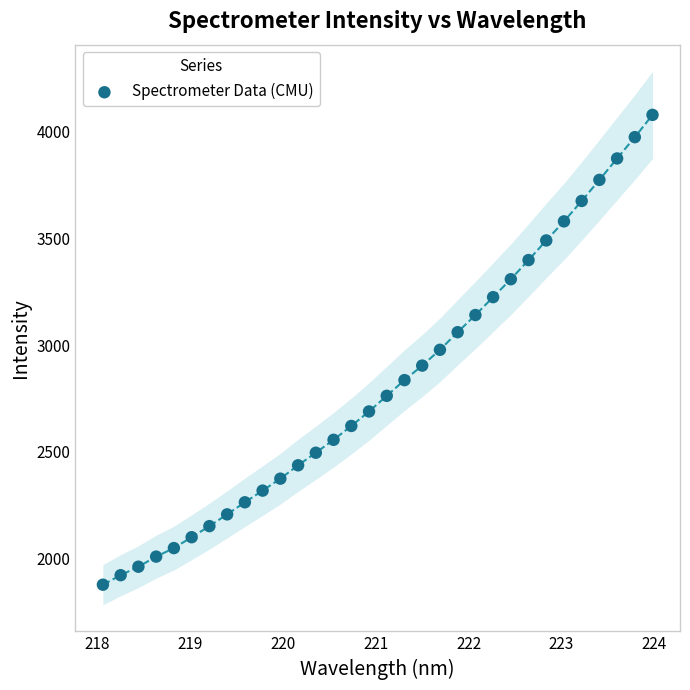

What is the range of X values (max minus min)?

5.9